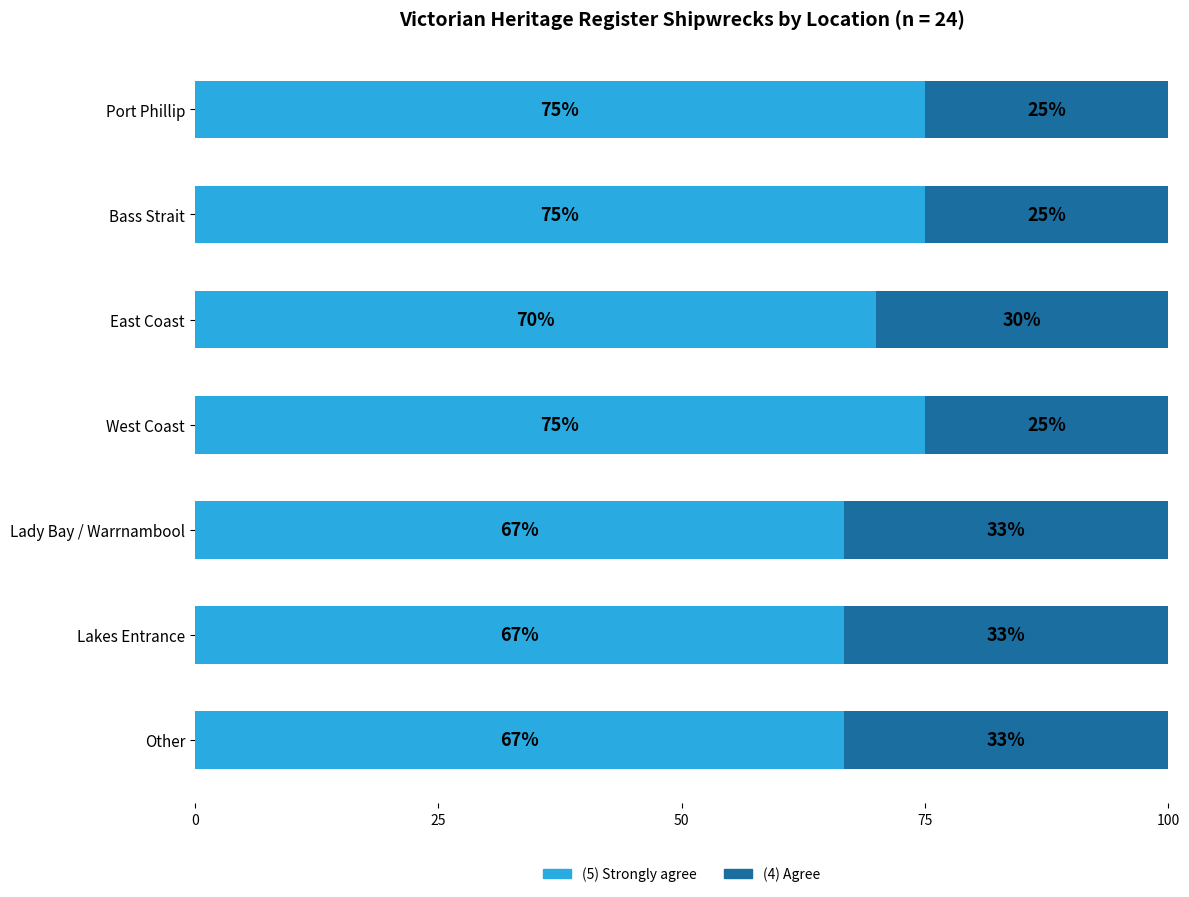

What is the total value across all series at Bass Strait?

100.0